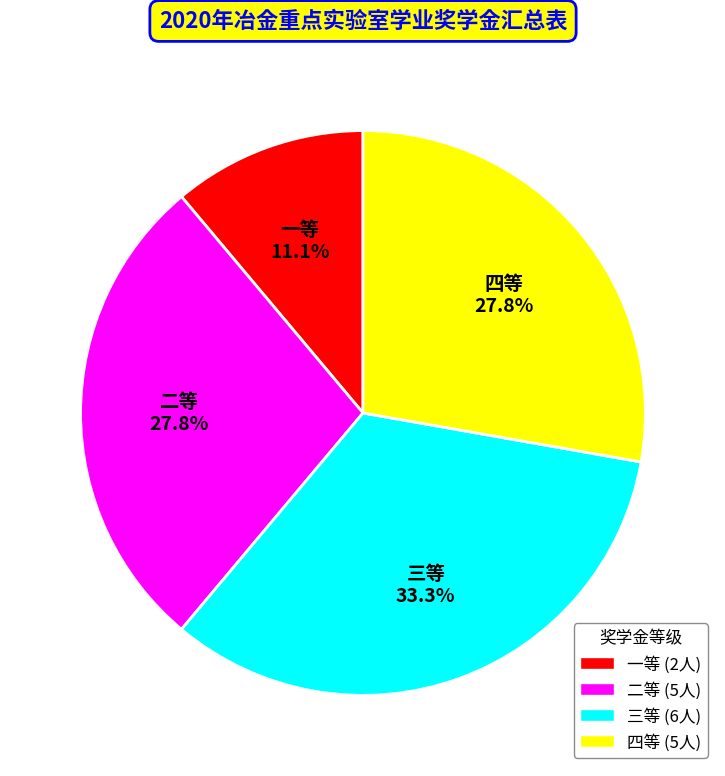

What is the largest slice in the pie chart?

三等